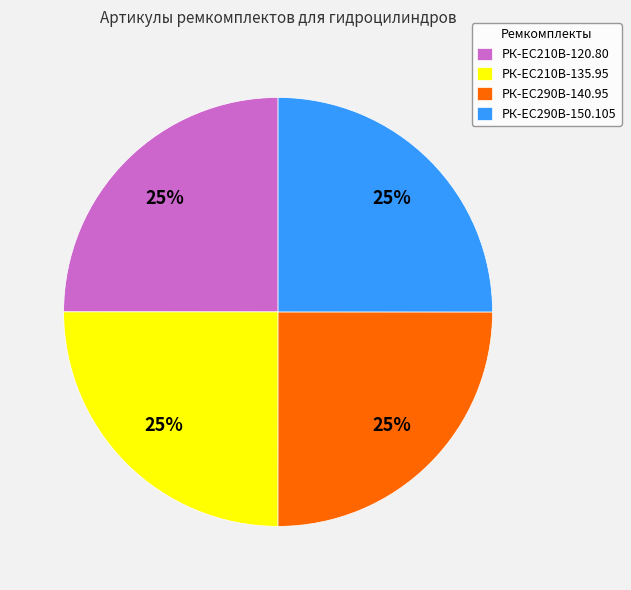

To the nearest percent, what portion does РК-EC210В-120.80 represent?

25%